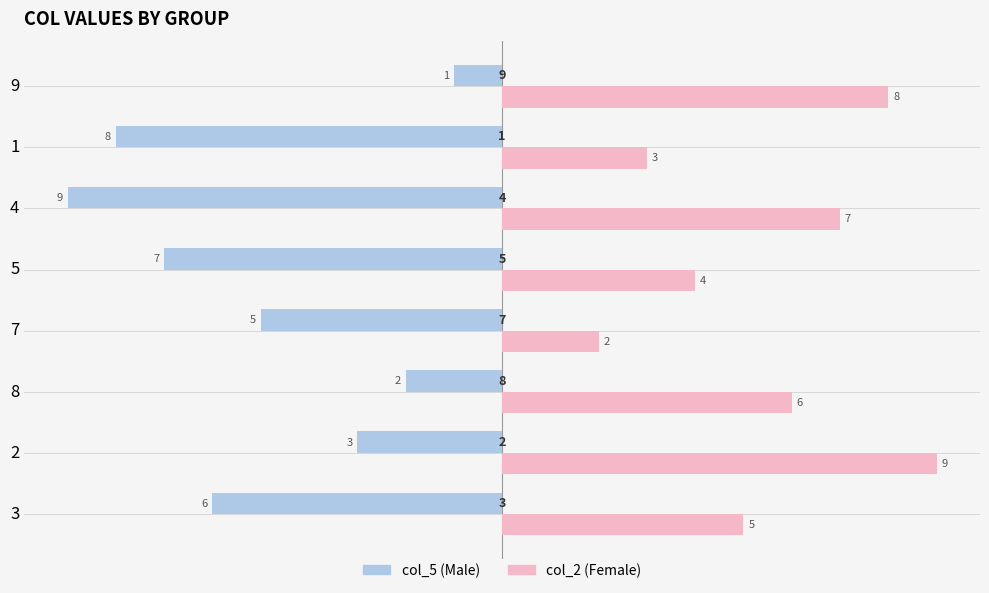

What is the difference between the highest and lowest values at 4?

16